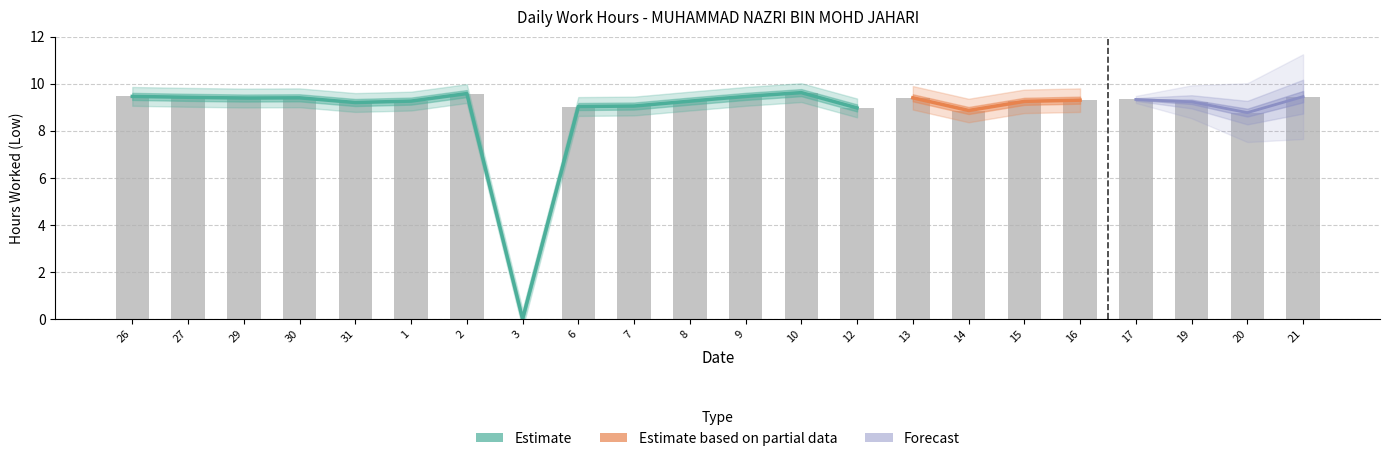

What is the difference between the maximum and minimum values?

9.6